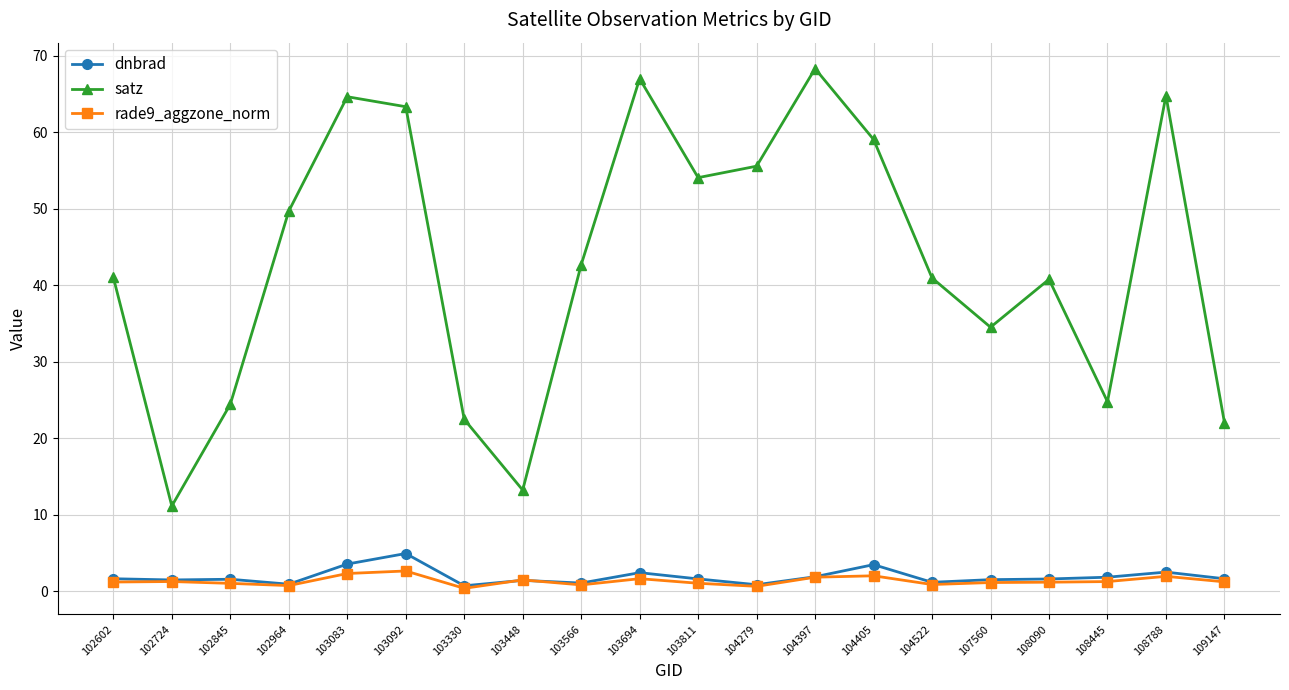

How many data points in satz are less than 42?

10